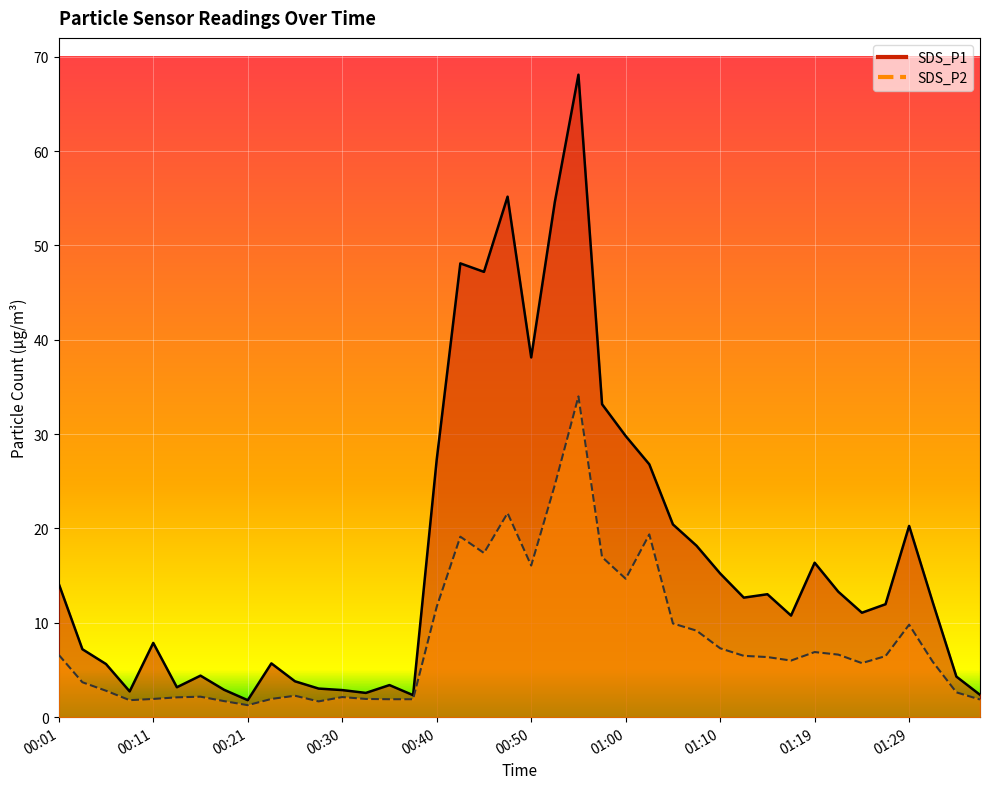

What is the difference between the highest and lowest values at 00:26?

1.5